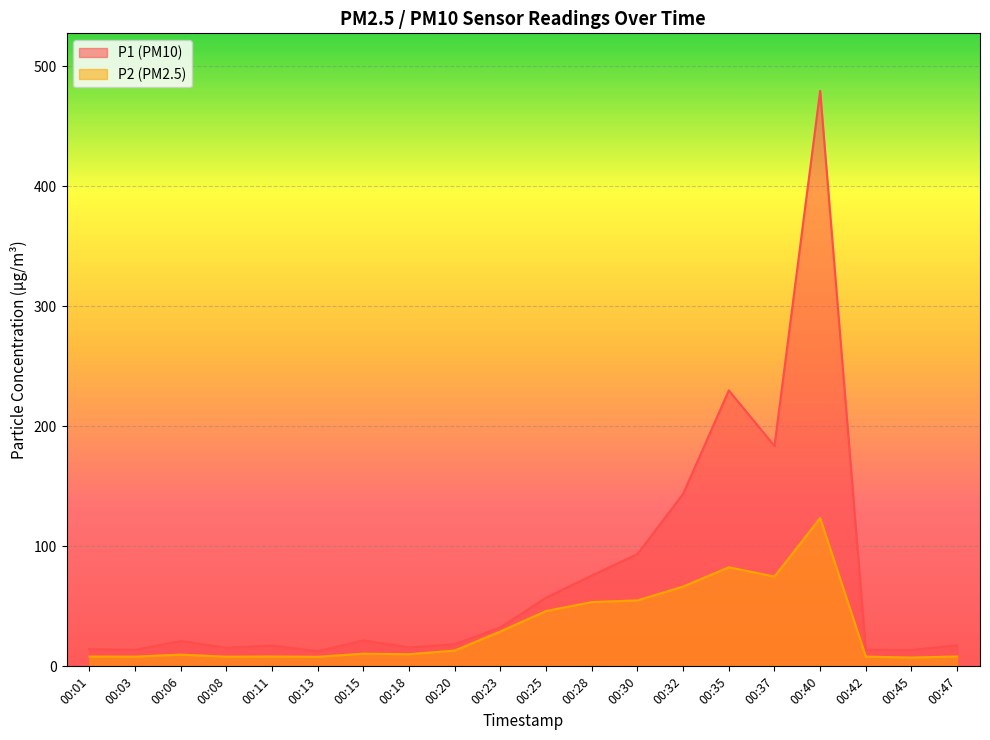

Between 00:23 and 00:11, which is larger?

00:23